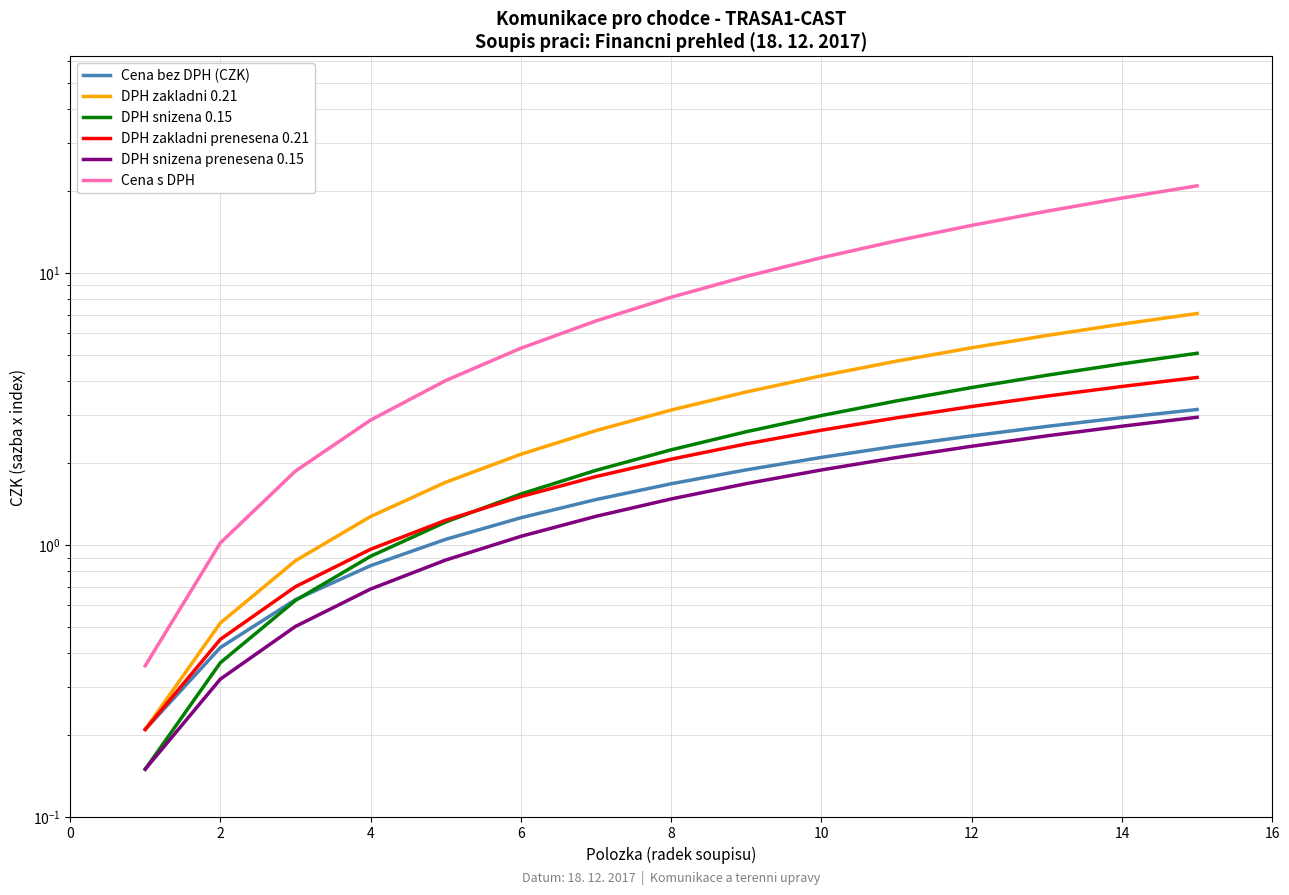

Reading left to right, extract all data points from this chart.

Cena bez DPH (CZK): 0.2	0.4	0.6	0.8	1.1	1.3	1.5	1.7	1.9	2.1	2.3	2.5	2.7	2.9	3.1
DPH zakladni 0.21: 0.2	0.5	0.9	1.3	1.7	2.2	2.6	3.1	3.7	4.2	4.7	5.3	5.9	6.5	7.1
DPH snizena 0.15: 0.1	0.4	0.6	0.9	1.2	1.5	1.9	2.2	2.6	3.0	3.4	3.8	4.2	4.6	5.1
DPH zakladni prenesena 0.21: 0.2	0.5	0.7	1.0	1.2	1.5	1.8	2.1	2.4	2.6	2.9	3.2	3.5	3.8	4.1
DPH snizena prenesena 0.15: 0.1	0.3	0.5	0.7	0.9	1.1	1.3	1.5	1.7	1.9	2.1	2.3	2.5	2.7	2.9
Cena s DPH: 0.4	1.0	1.9	2.9	4.0	5.3	6.7	8.1	9.7	11.4	13.1	15.0	16.9	18.9	20.9